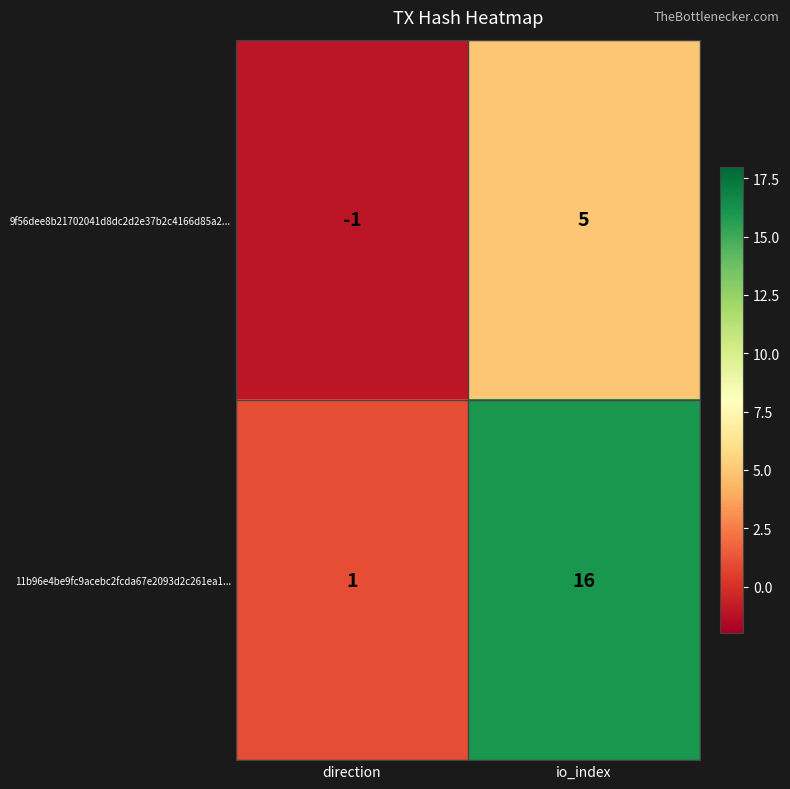

Which series has the largest total across all categories?

11b96e4be9fc9acebc2fcda67e2093d2c261ea1...